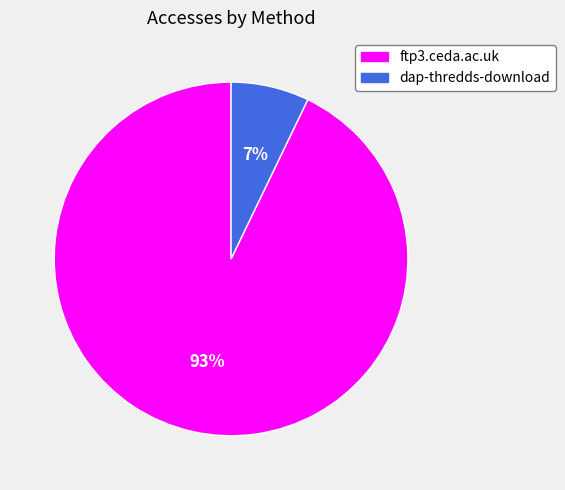

Which category has the smallest portion of the pie?

dap-thredds-download